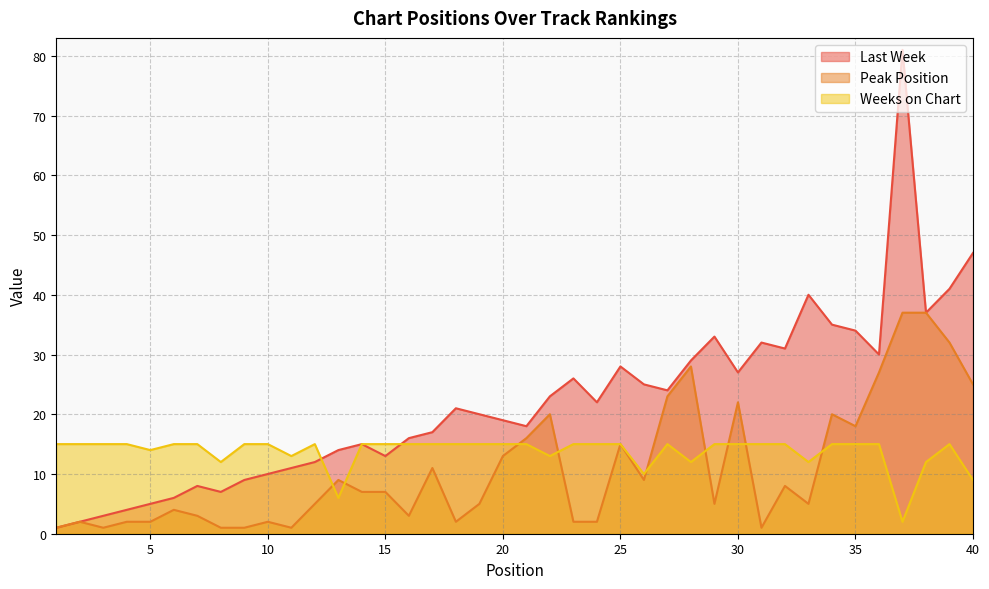

What value does the Last Week series have at 32, to the nearest 5?

30